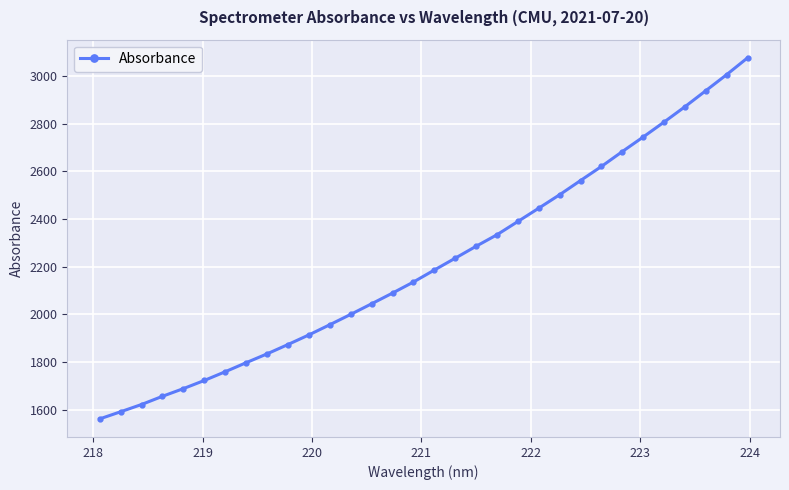

What is the difference between the maximum and second lowest values?

1486.1